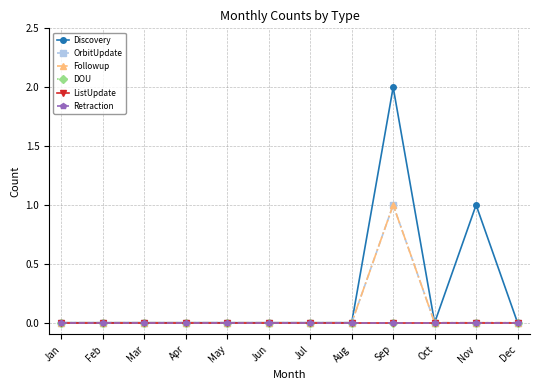

Reading left to right, extract all data points from this chart.

Discovery: 0	0	0	0	0	0	0	0	2	0	1	0
OrbitUpdate: 0	0	0	0	0	0	0	0	1	0	0	0
Followup: 0	0	0	0	0	0	0	0	1	0	0	0
DOU: 0	0	0	0	0	0	0	0	0	0	0	0
ListUpdate: 0	0	0	0	0	0	0	0	0	0	0	0
Retraction: 0	0	0	0	0	0	0	0	0	0	0	0